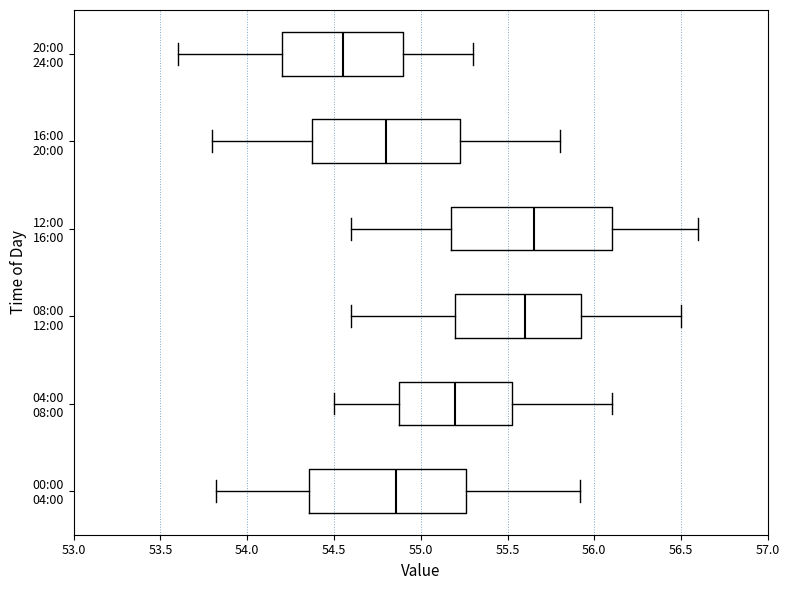

Which box's median line is the furthest to the left?

20:00 24:00